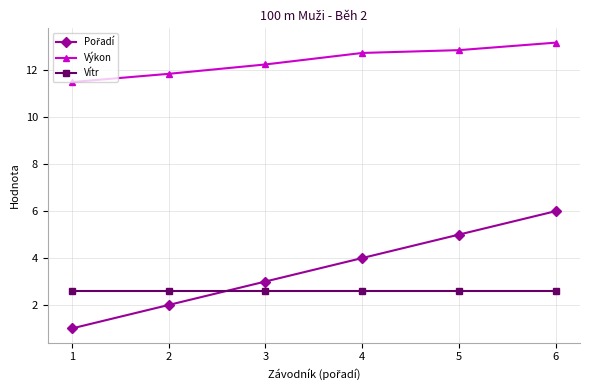

True or false: Výkon and Vítr cross at least once.

False